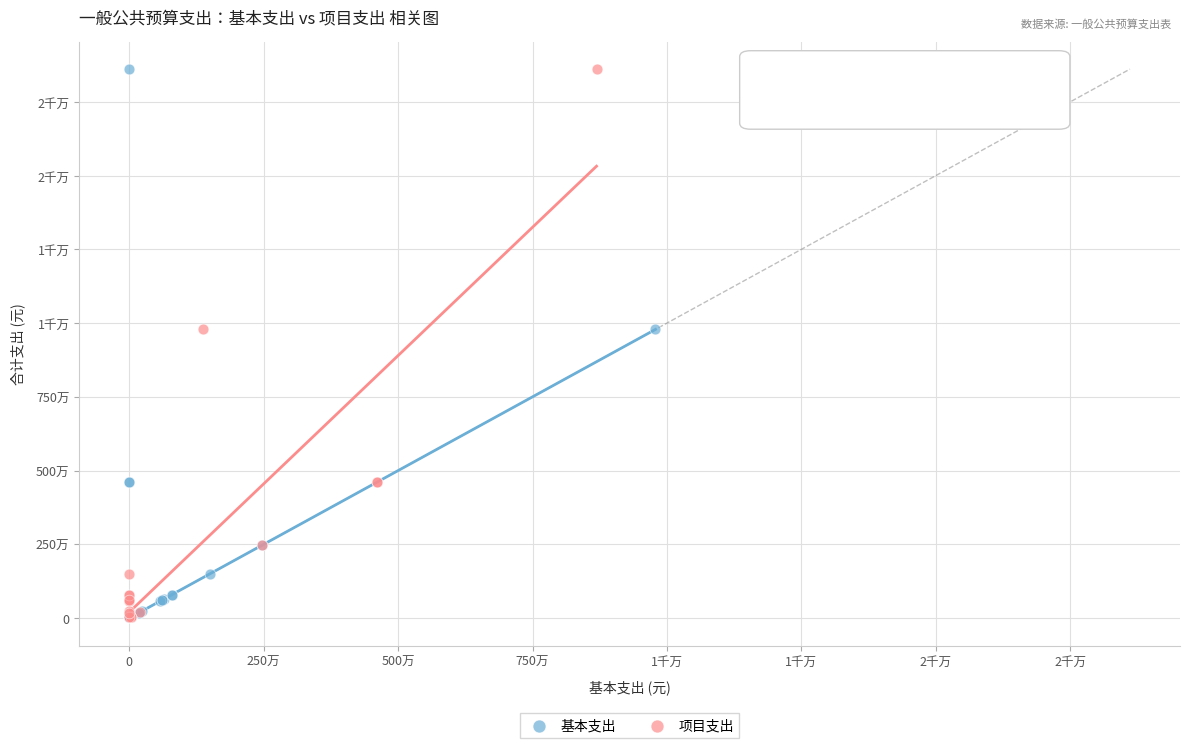

What are all the series names shown in the legend?

基本支出, 项目支出